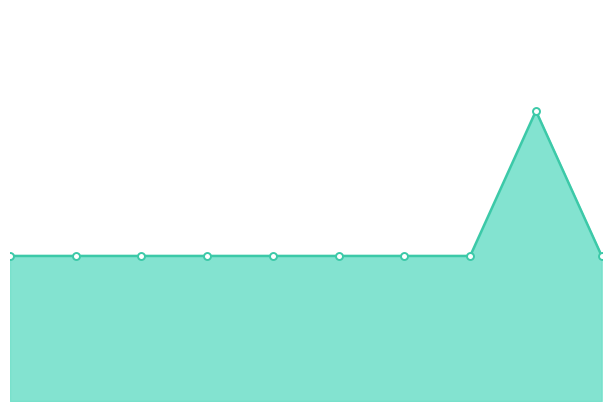

Between 6 and 0, which is larger?

6